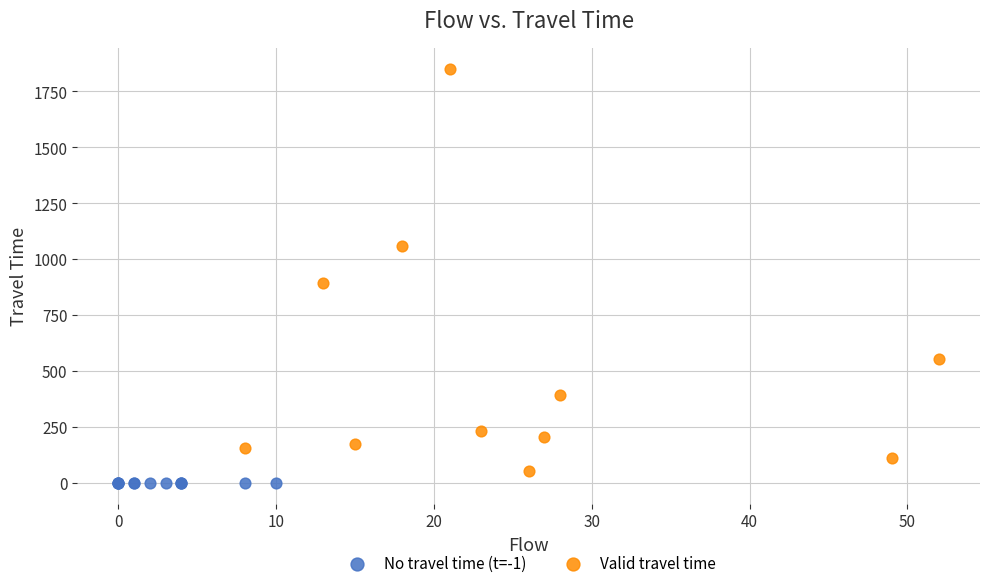

Which series reaches the maximum Y coordinate?

Valid travel time